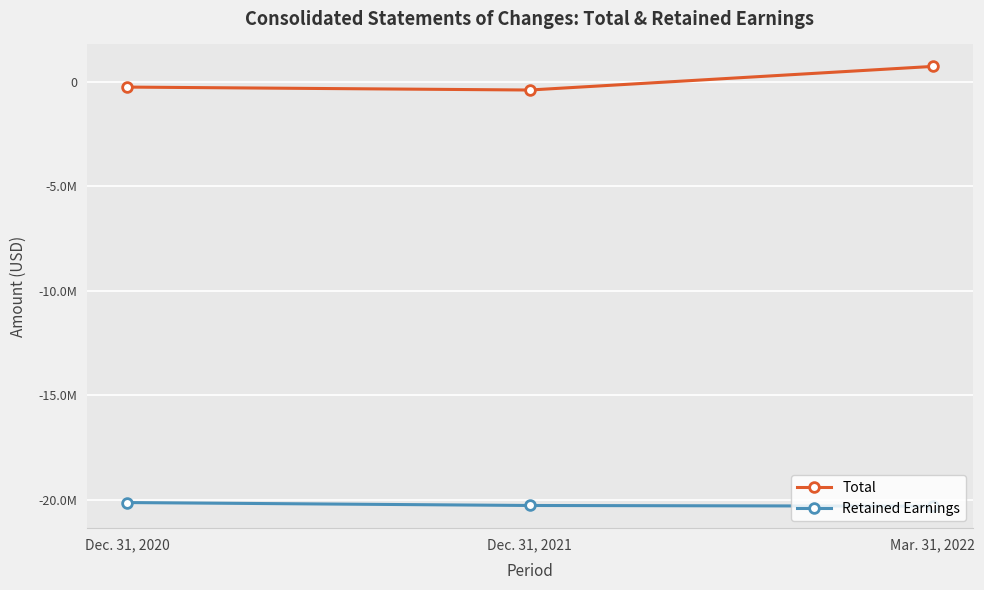

Is it true that Retained Earnings equals -8617562 at Mar. 31, 2022?

False